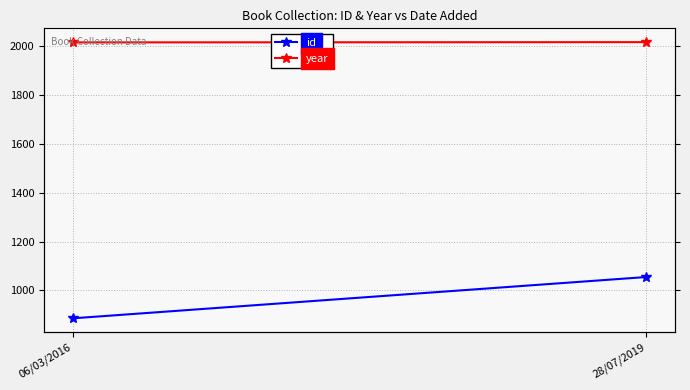

Where is year nearest to the value 2015?

06/03/2016